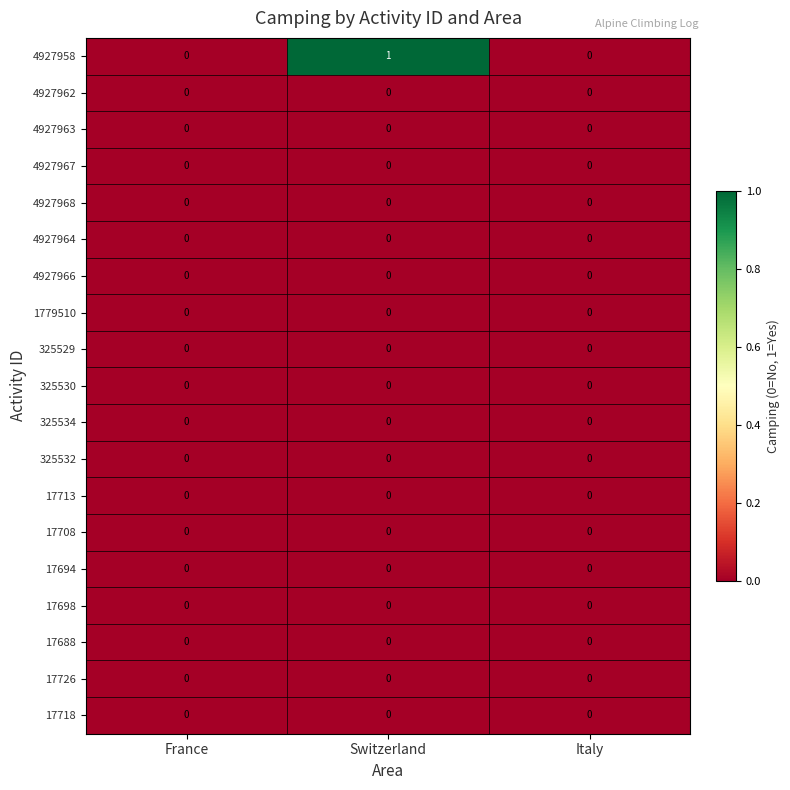

Count the 4927958 values in the range 0 to 1.

3